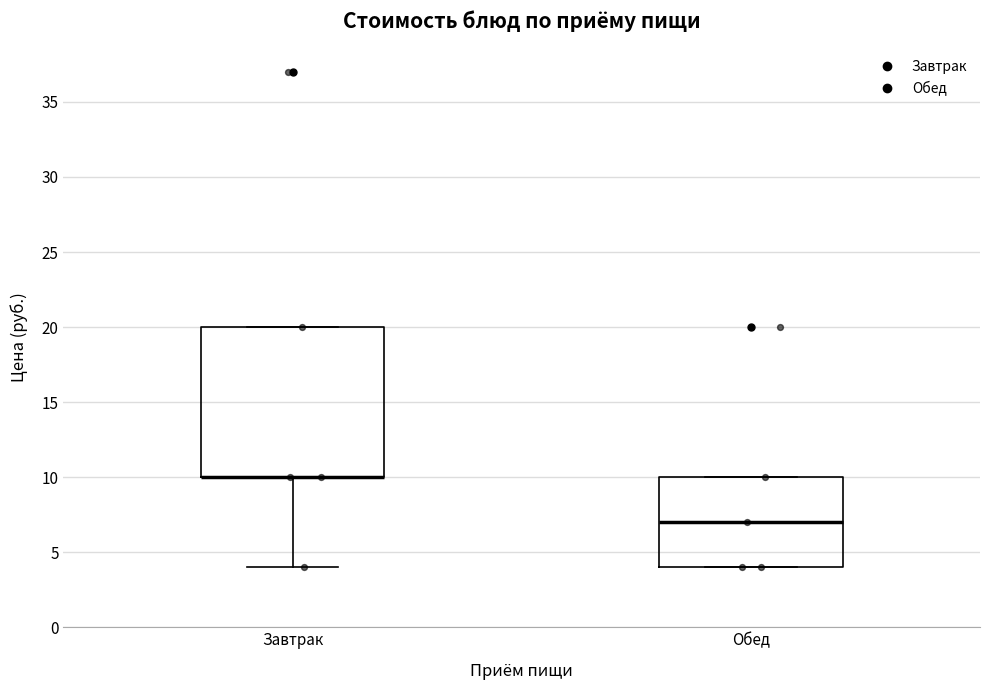

Reading left to right, read every box against the y-axis: the position of its median line, the range the box covers, and the ends of its whiskers. The values are not printed on the chart, so give them approximately, as read against the axis.

Завтрак: median 10 (drawn on the box's lower edge), box 10 to 20, whiskers 4 to 20
Обед: median 7, box 4 to 10, whiskers 4 to 10